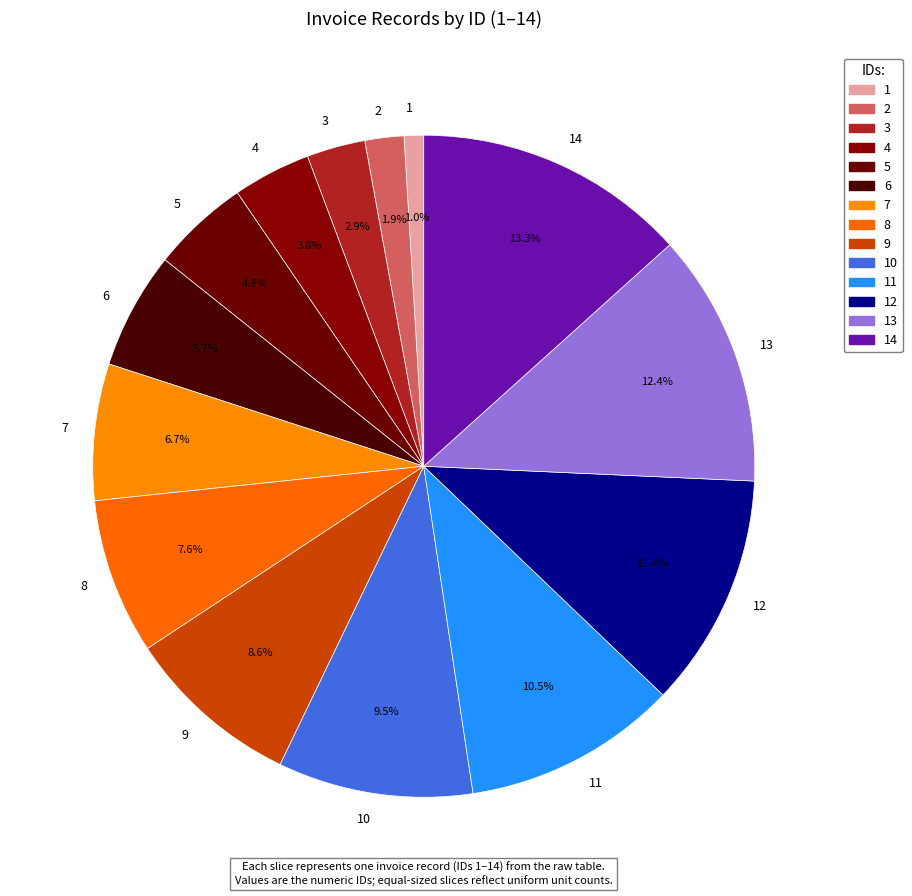

To the nearest percent, what is the difference between the largest and smallest slice percentages?

12%